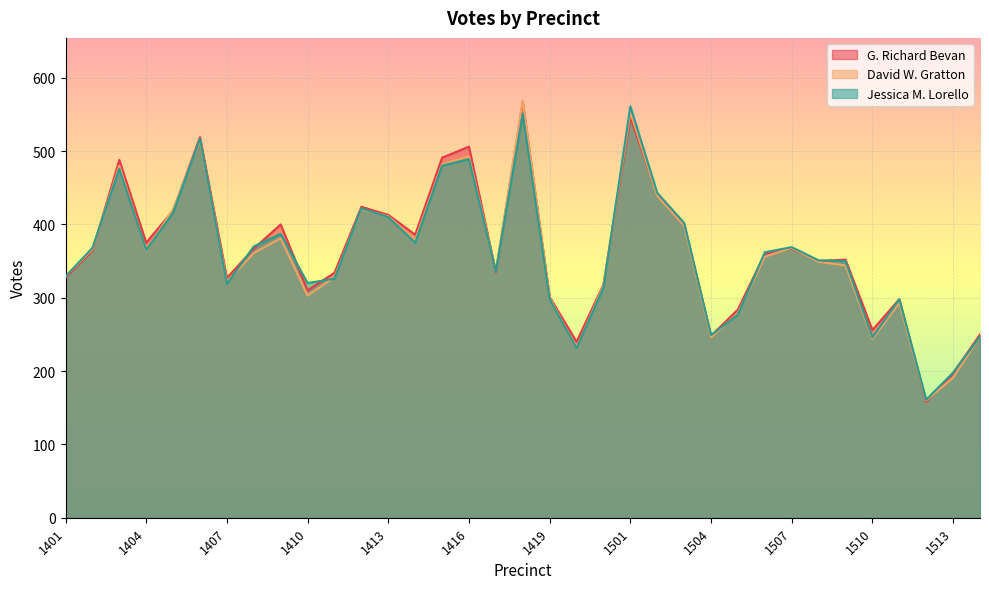

What is the maximum value shown in the chart?

569